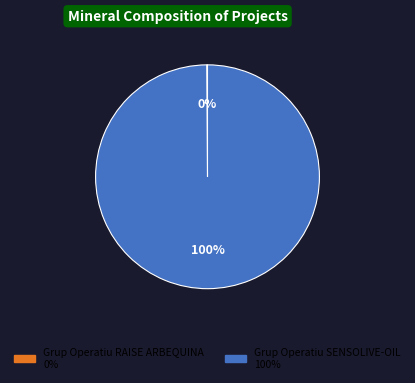

True or false: Grup Operatiu SENSOLIVE-OIL accounts for 87% of the total.

False